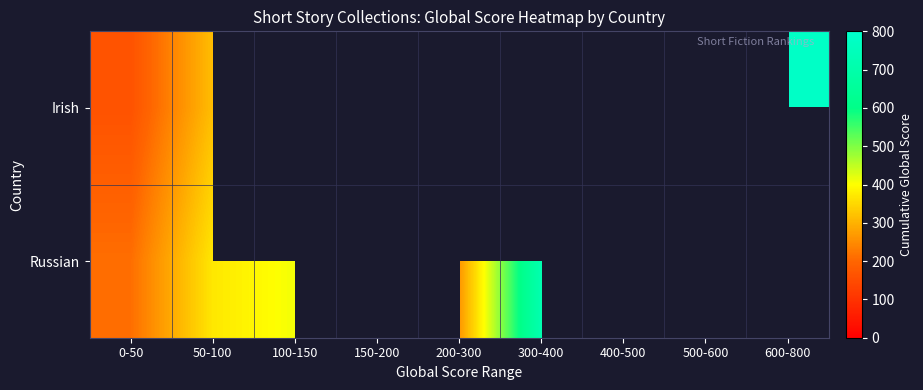

What is the total value across all series at 50-100?

685.0